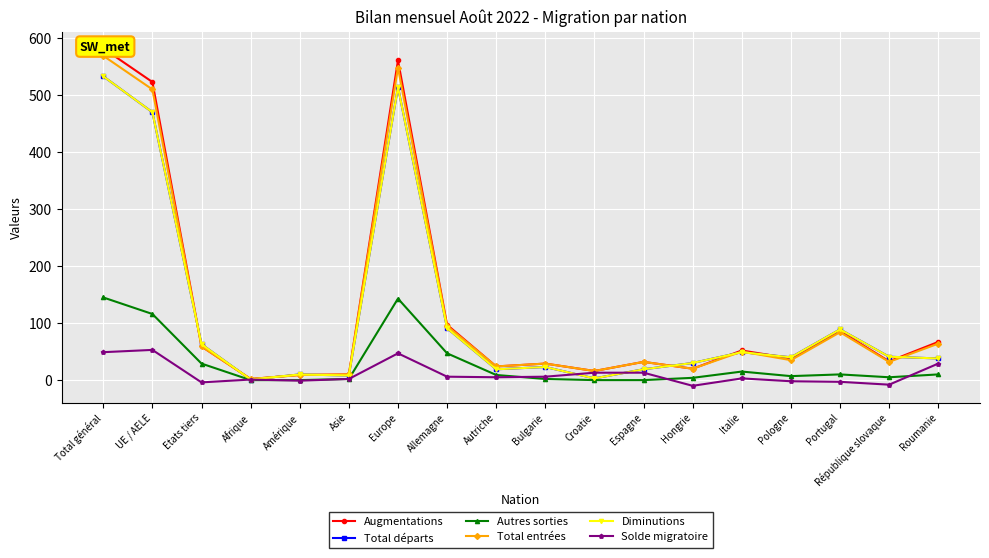

What is the label of the 12th point from the left?

Espagne